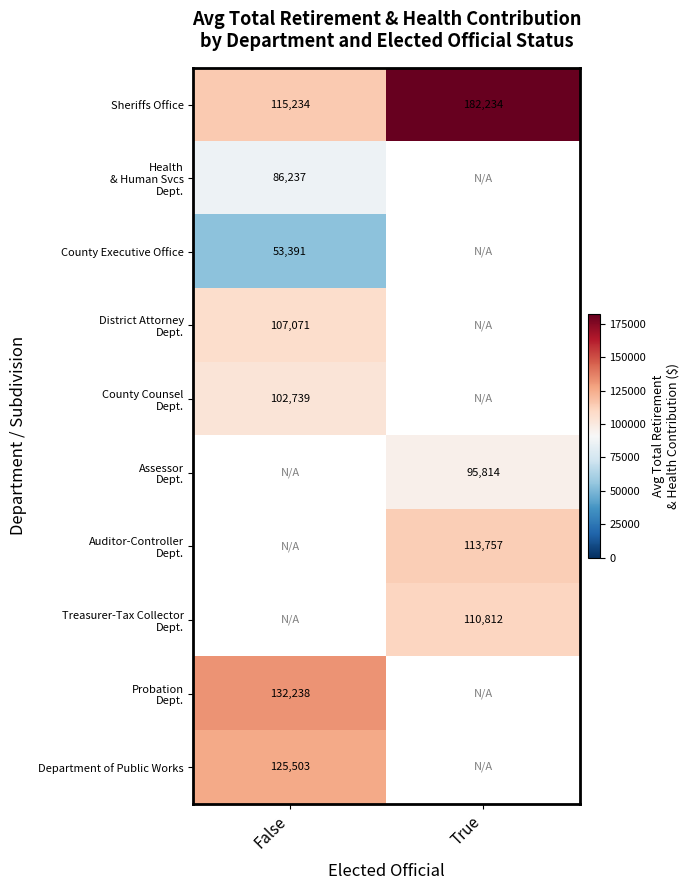

How many data points in Sheriffs Office are less than 182234?

1